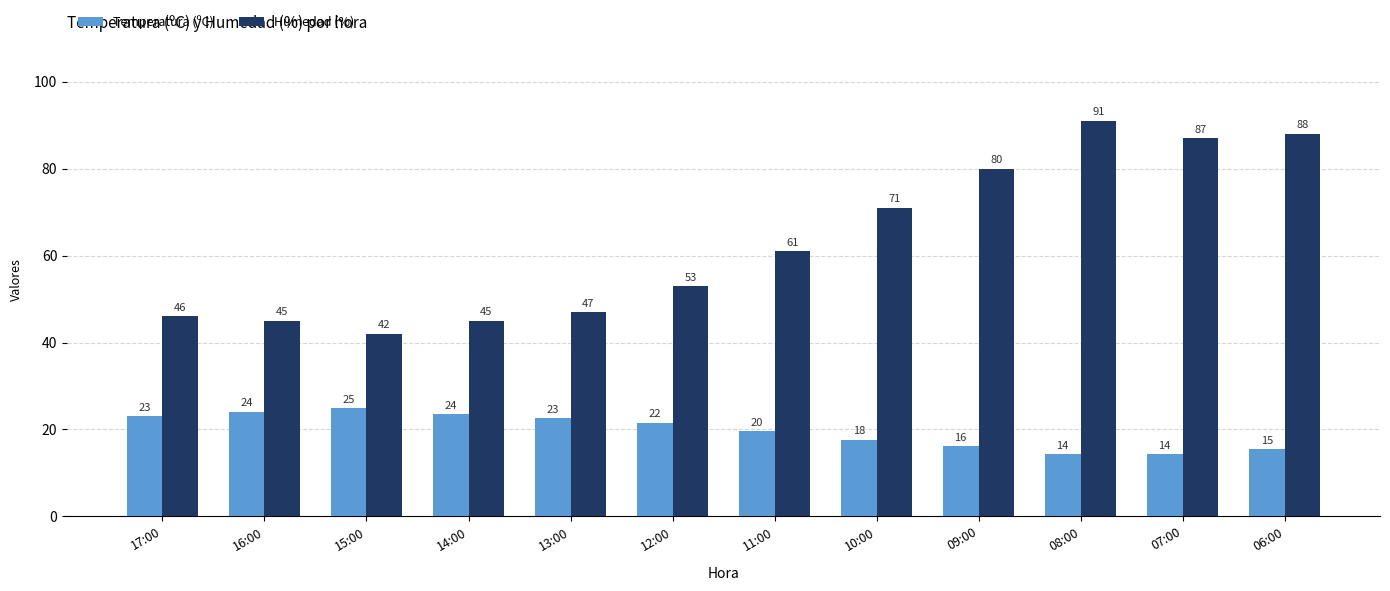

What is the sum of all Temperatura (ºC) values?

237.1